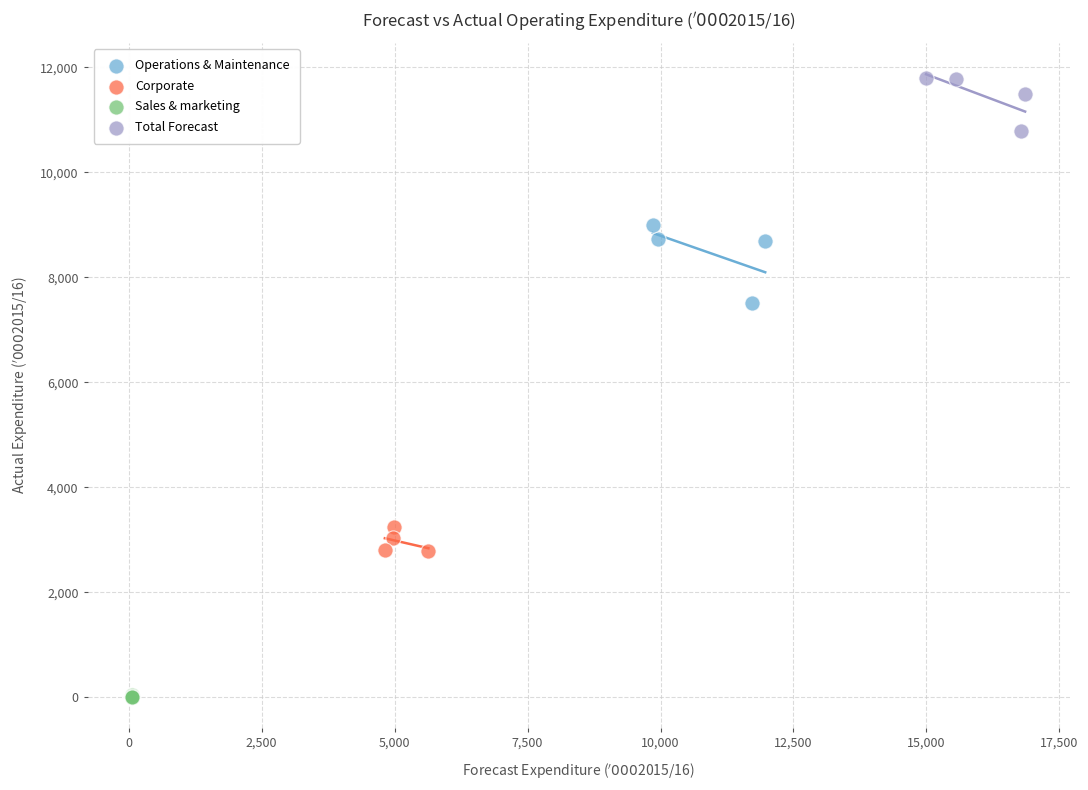

Which series reaches the minimum Y coordinate?

Sales & marketing